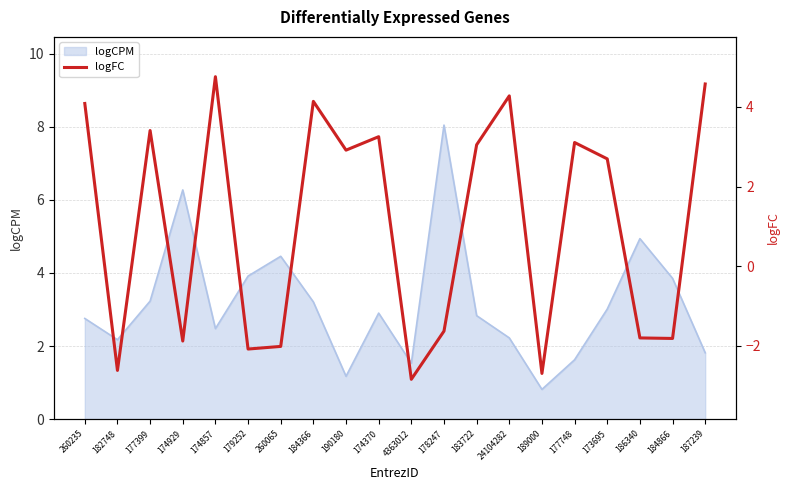

The chart shows a value of 7.0 at 24104282. True or false?

False